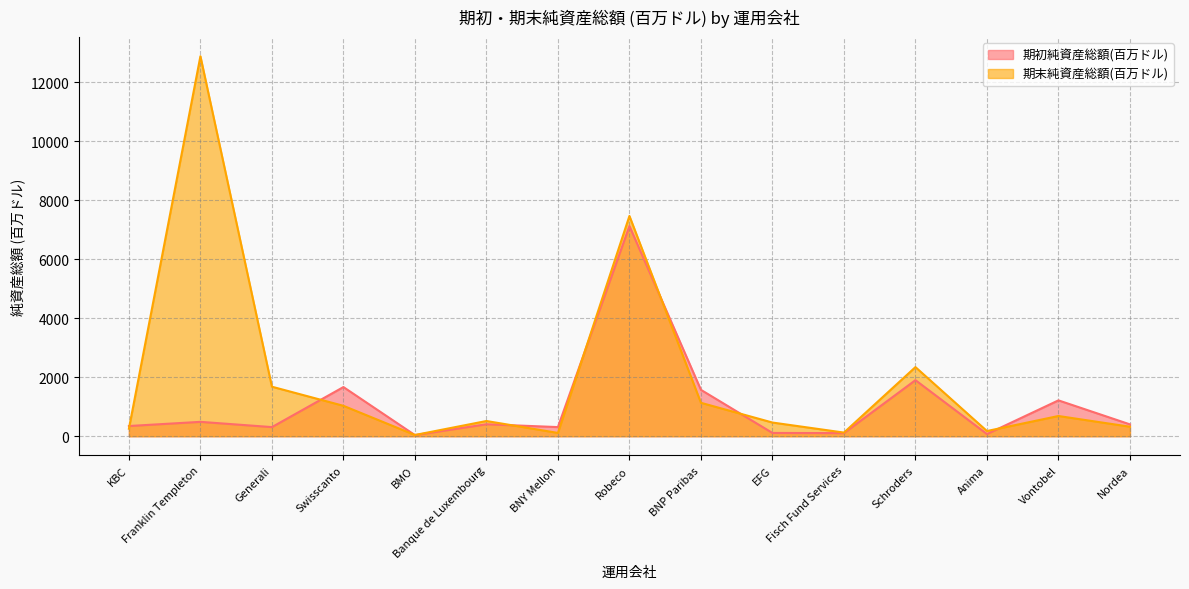

How many values in the 期初純資産総額(百万ドル) series exceed 402?

8